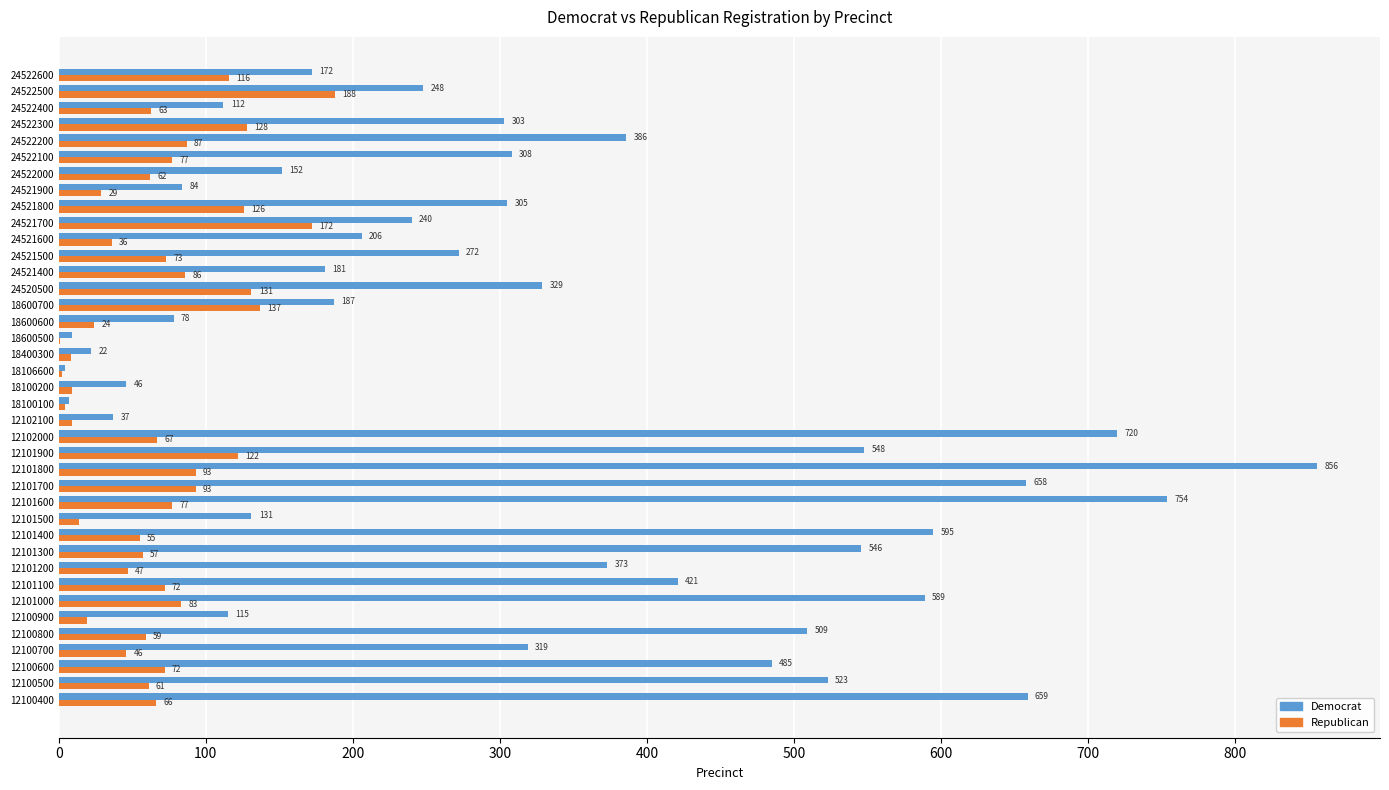

Which series changed the most between 12100900 and 12101200?

Democrat